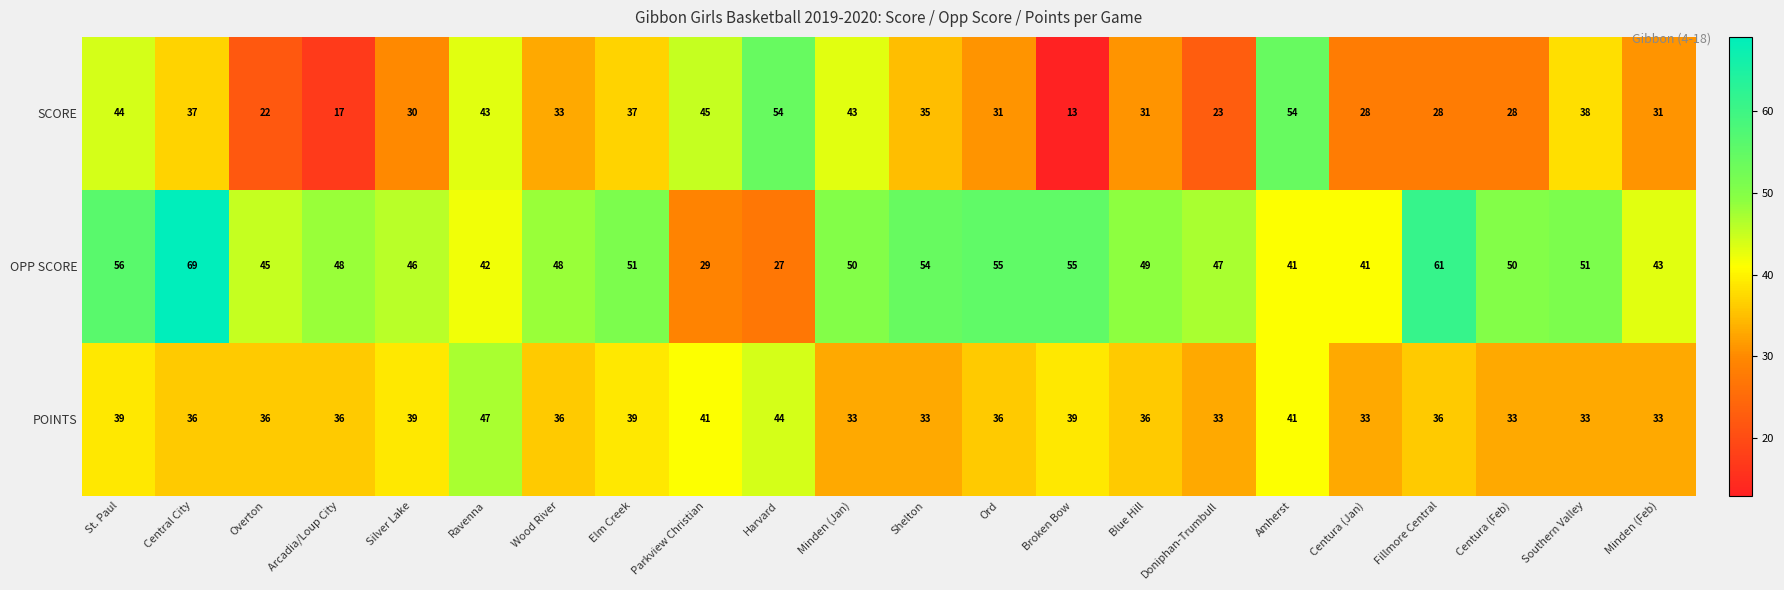

Rank the series at Central City from lowest to highest value.

POINTS, SCORE, OPP SCORE